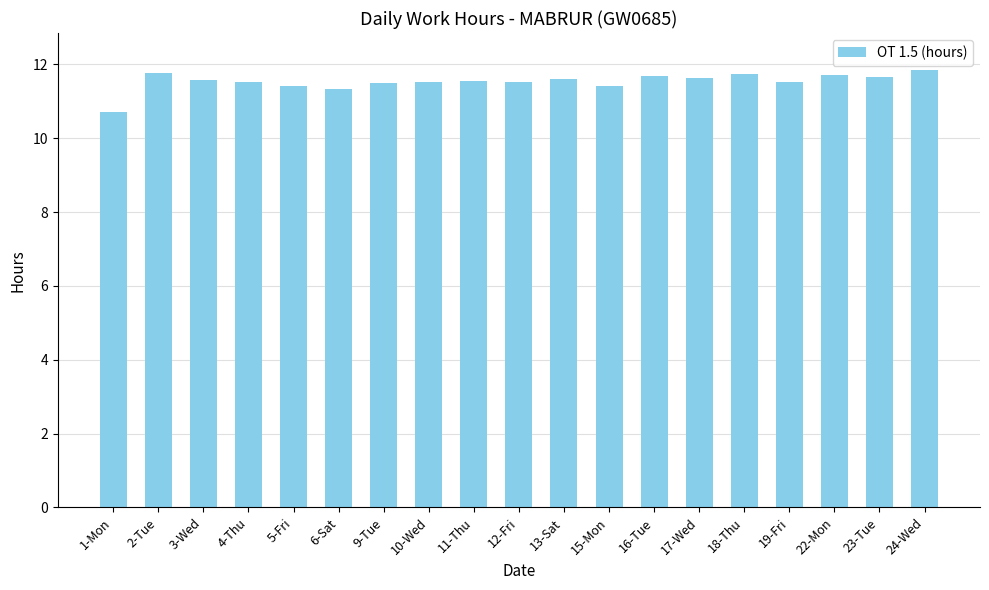

What is the average value?

11.5